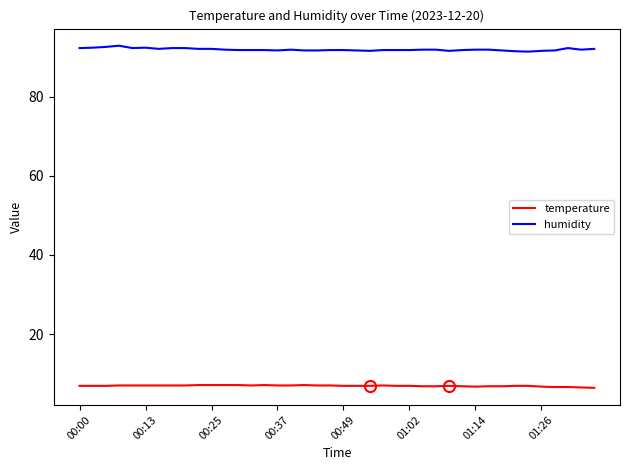

What is the minimum value for humidity?

91.4